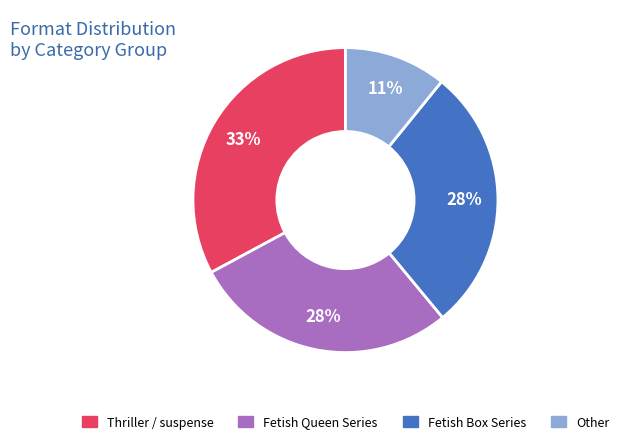

Which category has the smallest portion of the pie?

Other